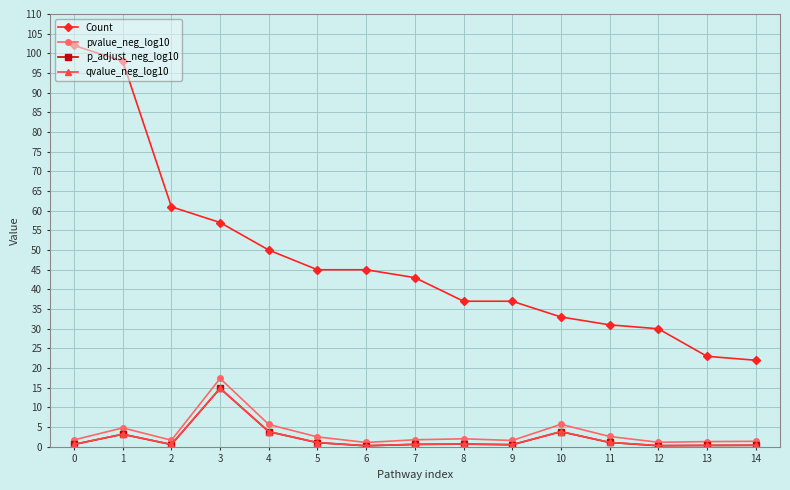

What is the difference between the second highest and minimum values in the Count series?

76.0